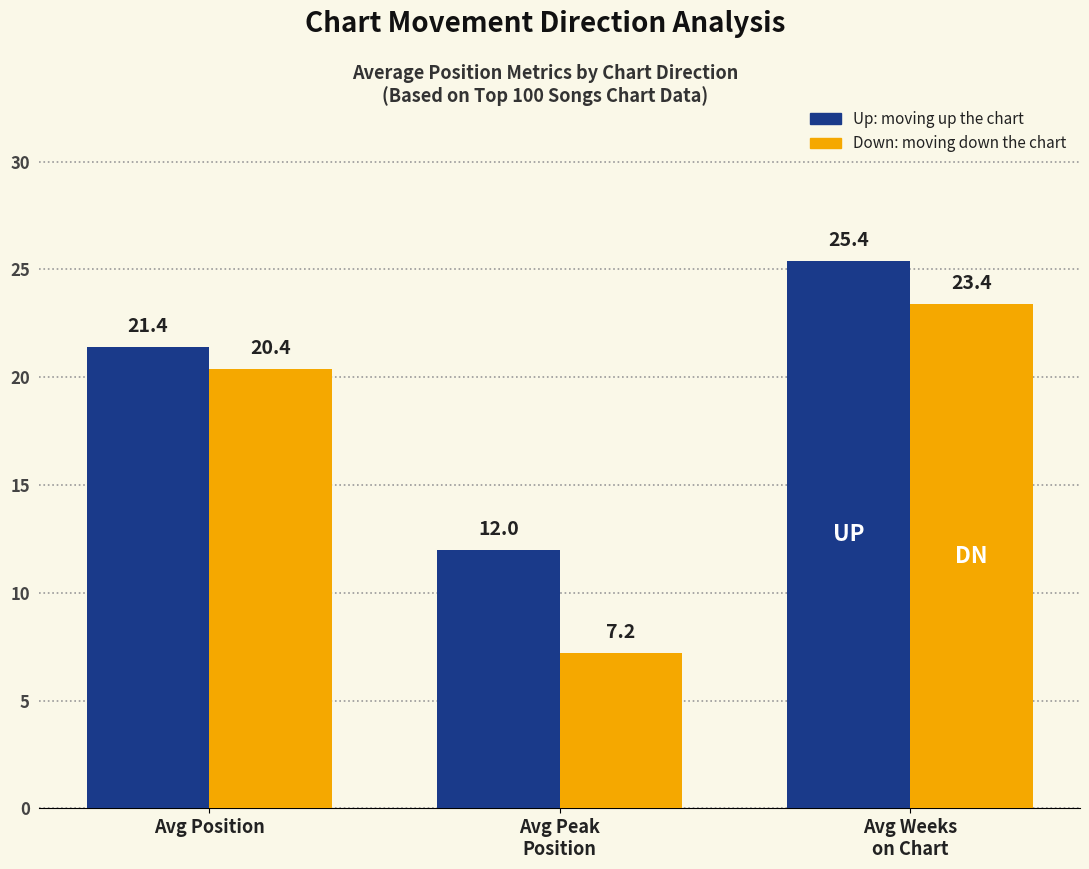

What is the total value across all series at Avg Position?

41.8